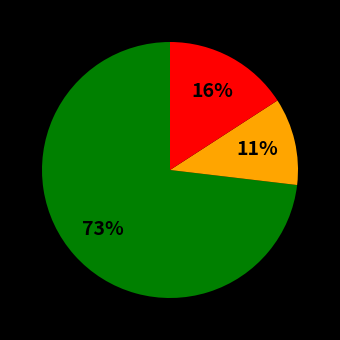

Is there a majority slice in this chart?

Yes